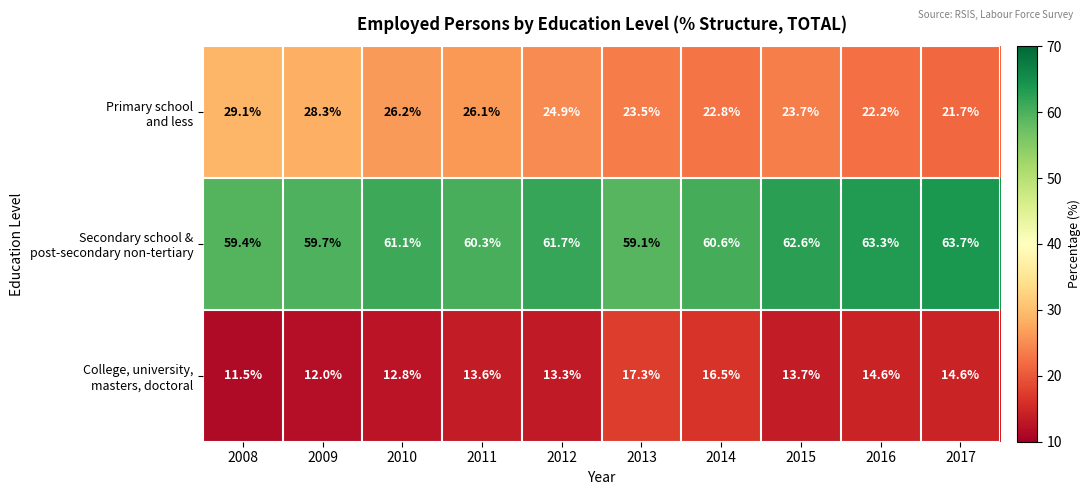

At how many categories does at least one series exceed 11?

10